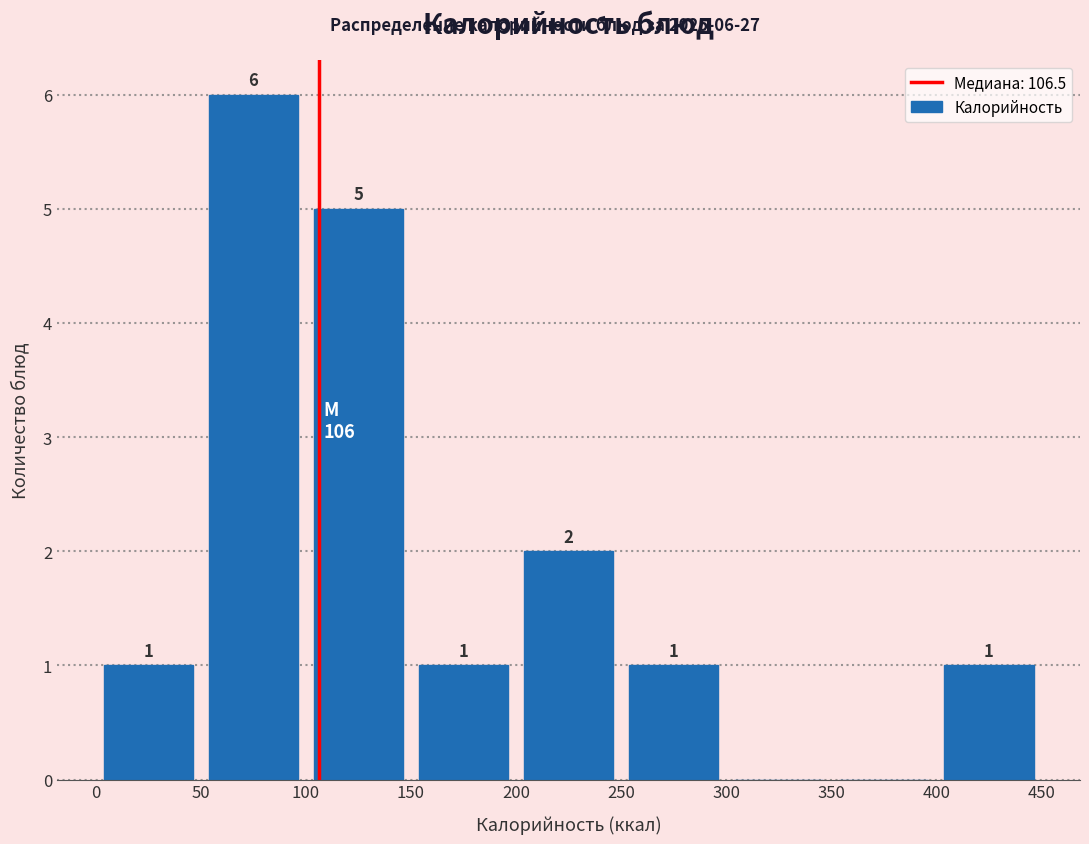

Which range on the x-axis has the tallest bar?

50 to 100